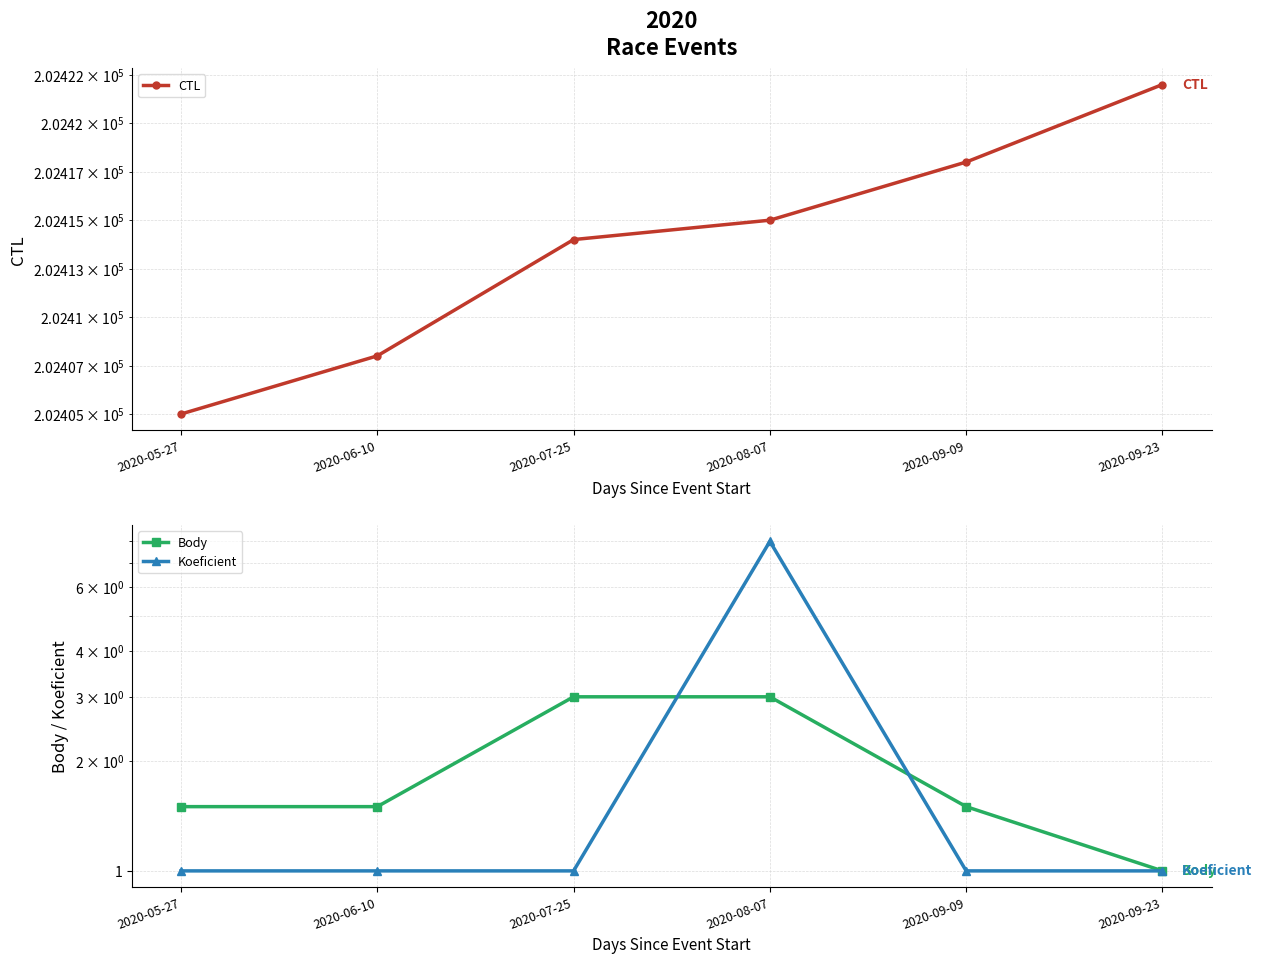

How many lines are shown in the chart?

3